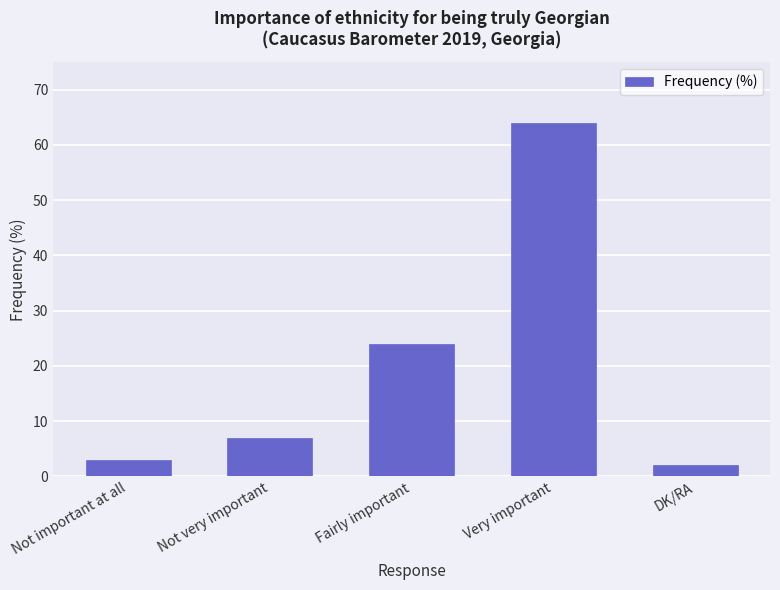

What position from the right is DK/RA?

1